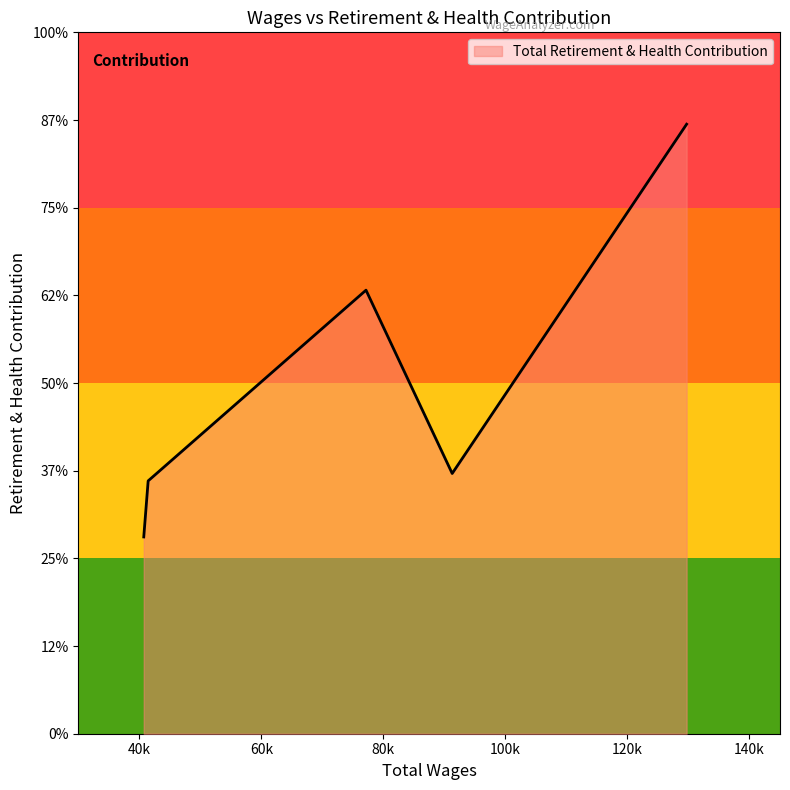

Is this an area chart (filled region under the line)?

Yes